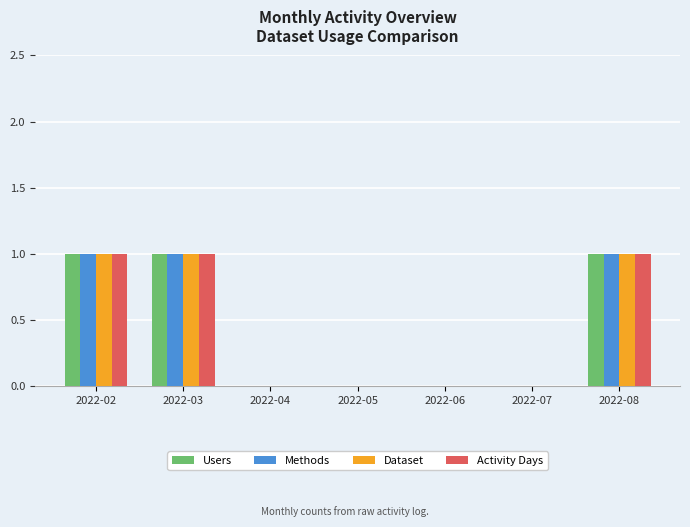

What is the sum of all Users values?

3